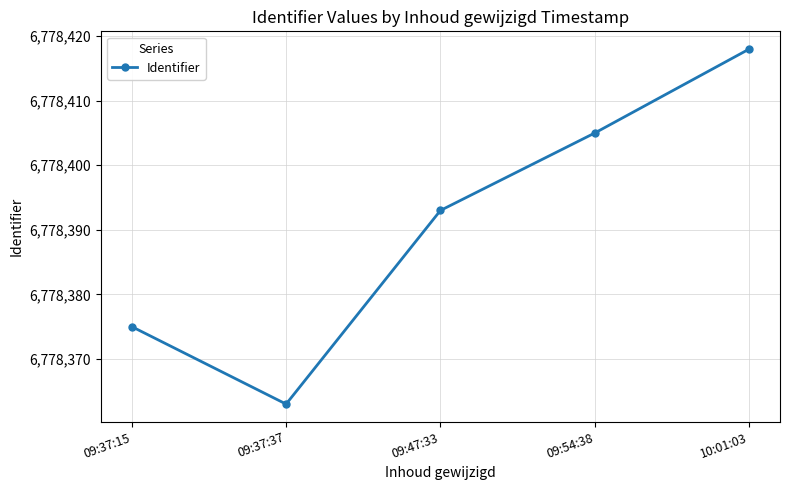

True or false: the data has more than 1 interior local peaks.

False